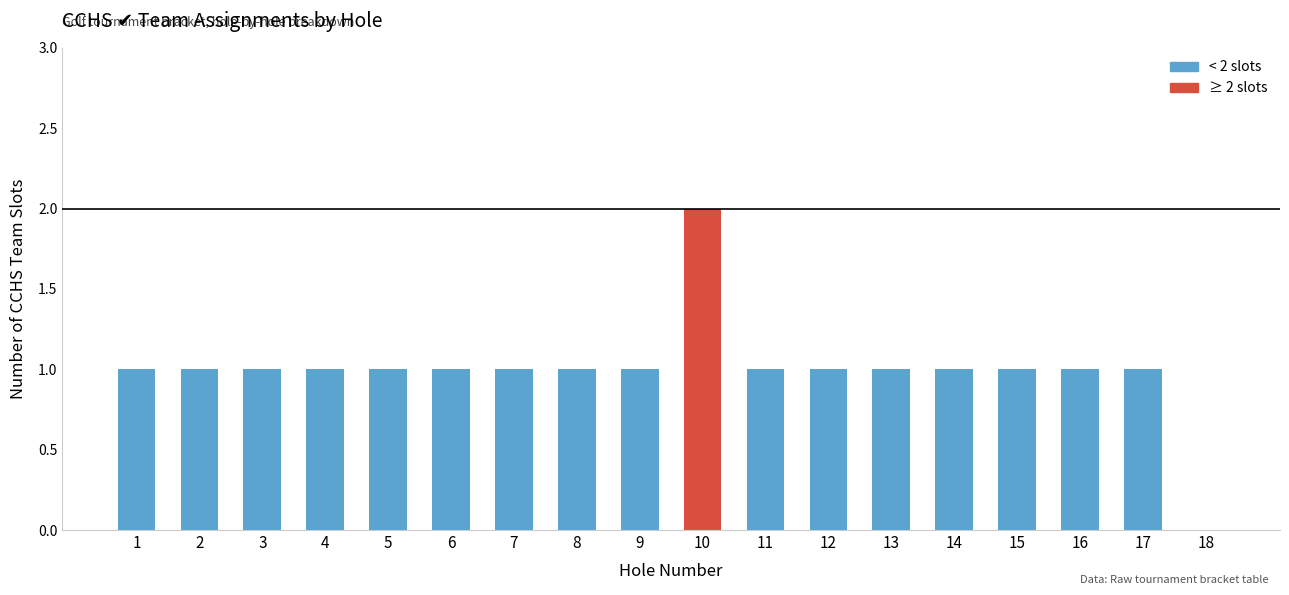

Which label corresponds to the largest value in the chart?

10